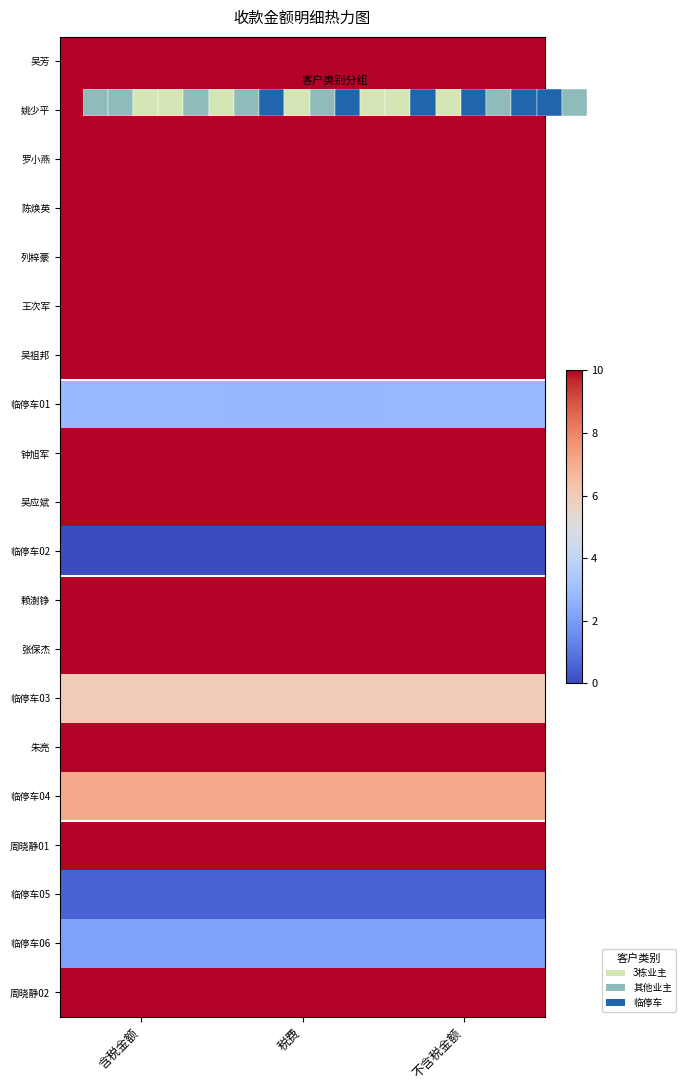

What is the total value across all series at 税费?

158.4